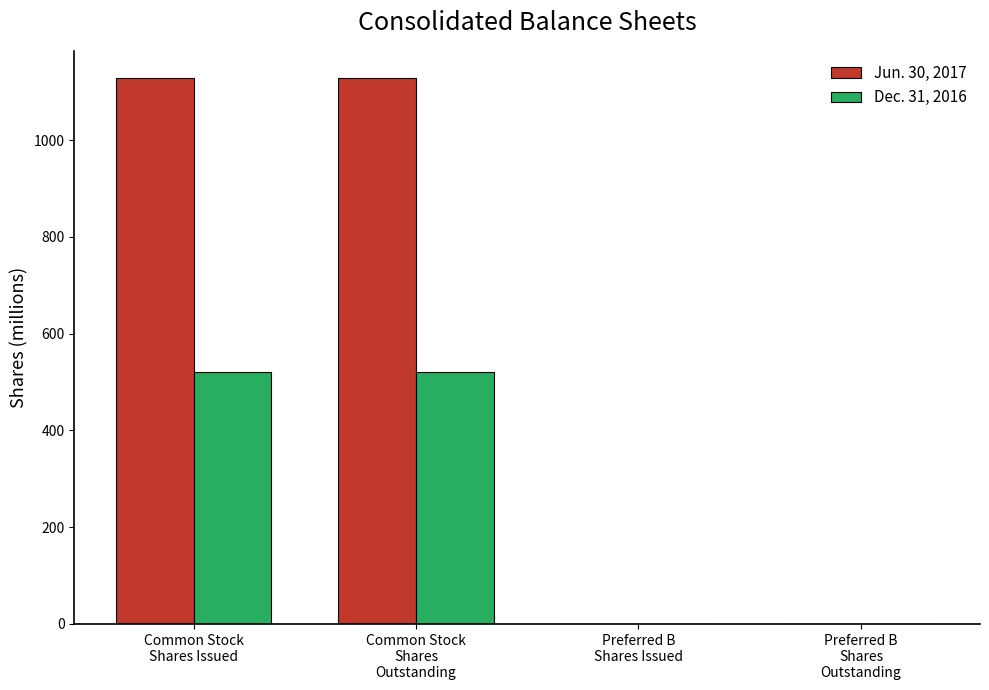

Which series has the largest total across all categories?

Jun. 30, 2017